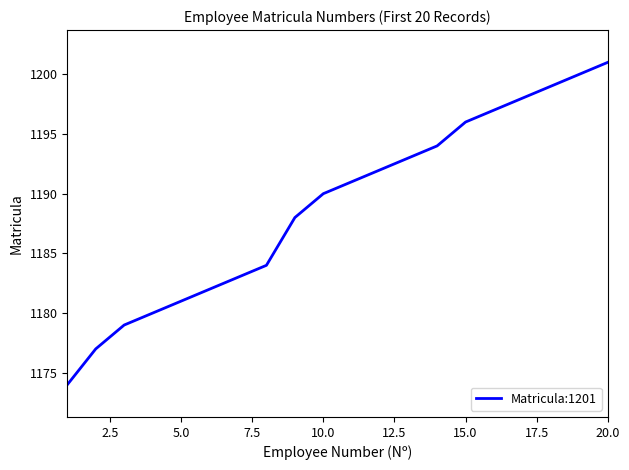

What is the smallest value displayed?

1174